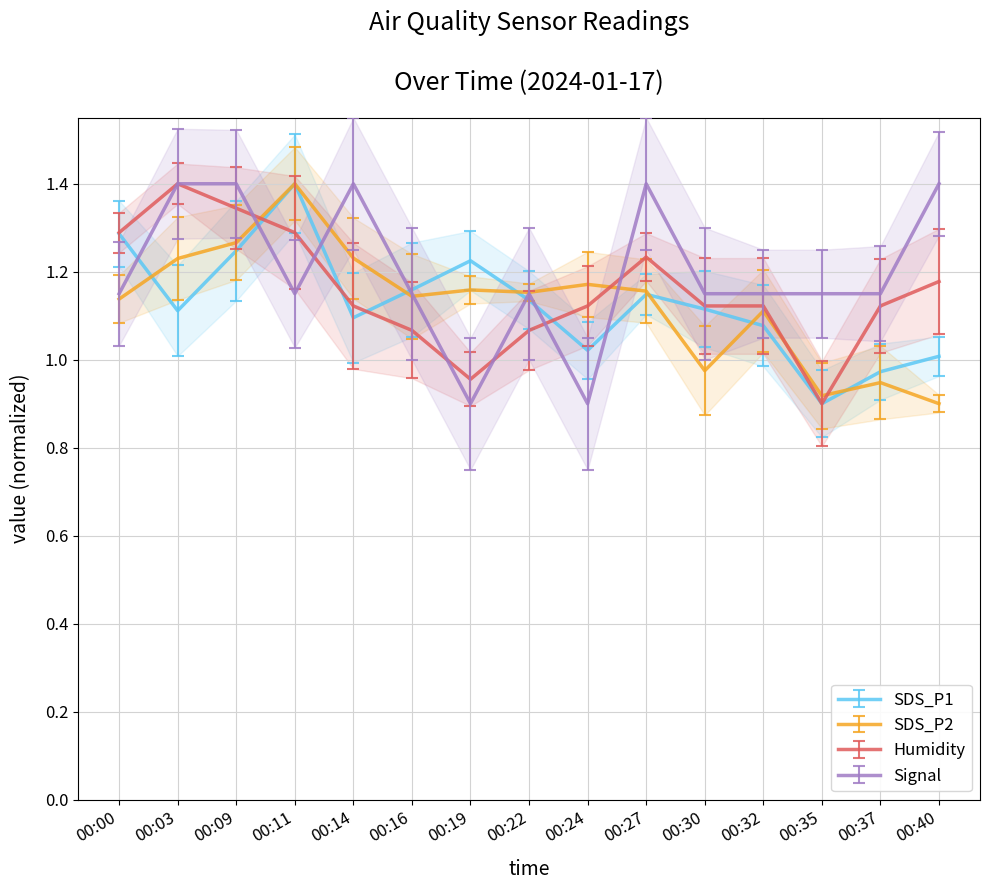

What is the difference between the highest and lowest values at 00:19?

0.3